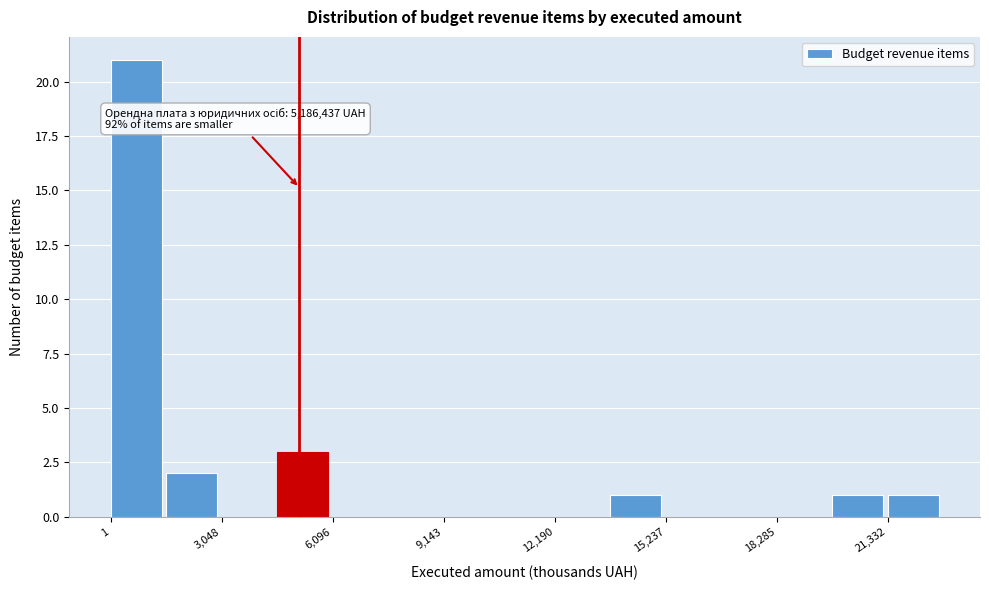

Read against the x-axis, roughly where is the centre of the tallest bar?

500